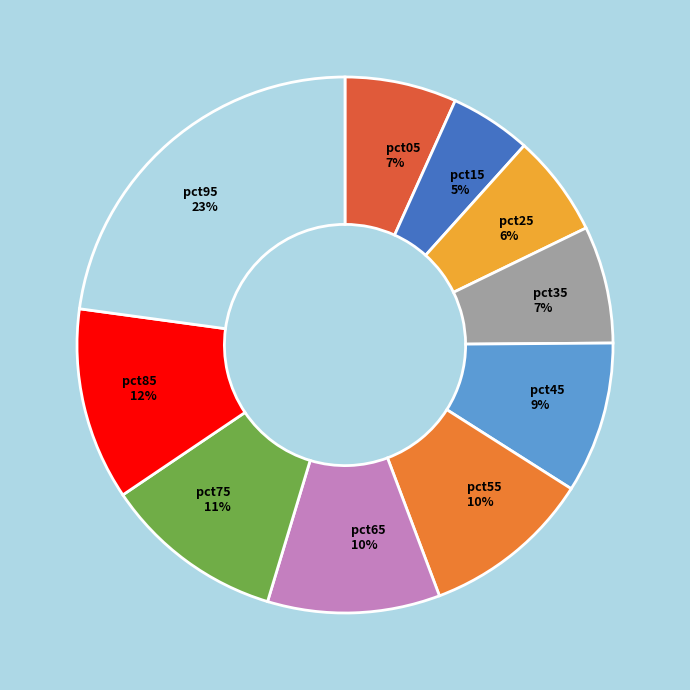

What is the smallest slice in the pie chart?

pct15